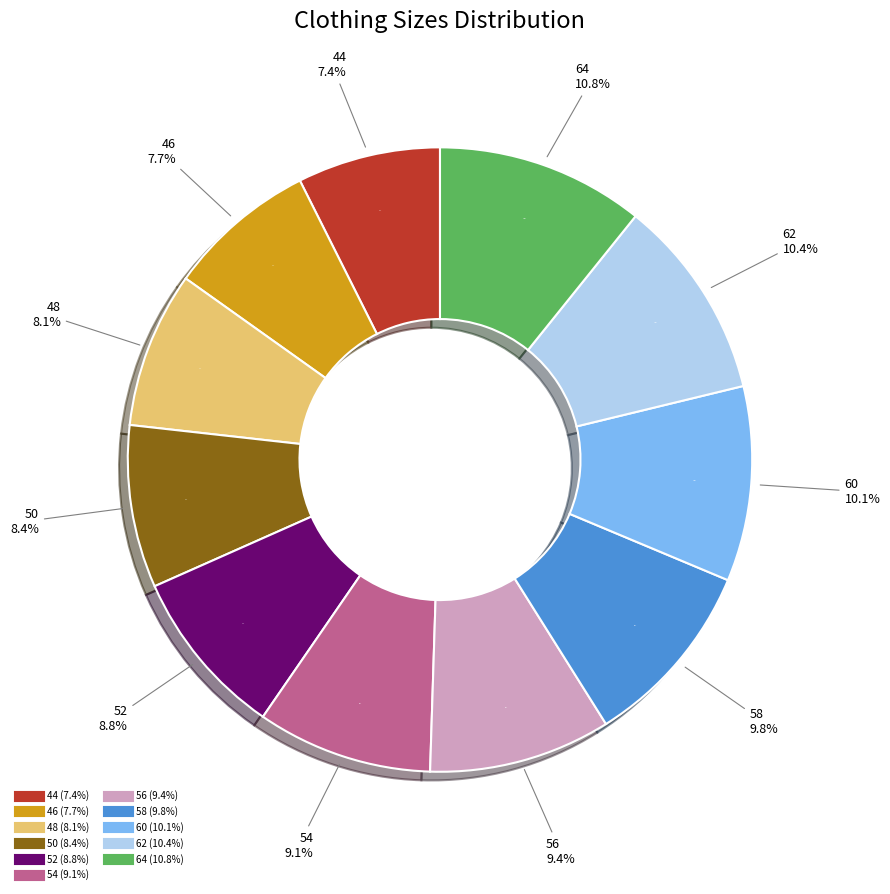

What is the smallest slice in the pie chart?

44